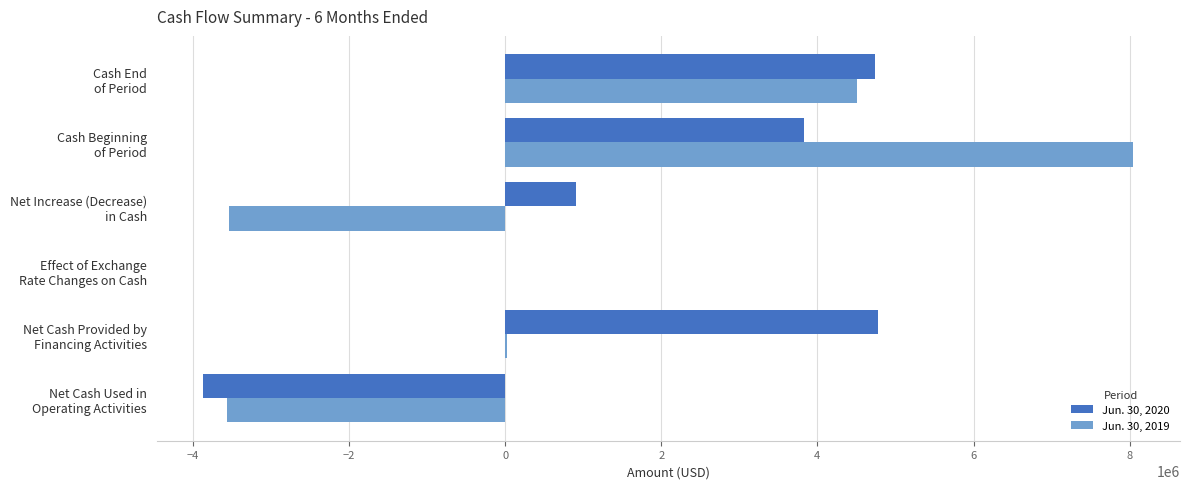

Which category has the highest value in the Jun. 30, 2019 series?

Cash Beginning
of Period